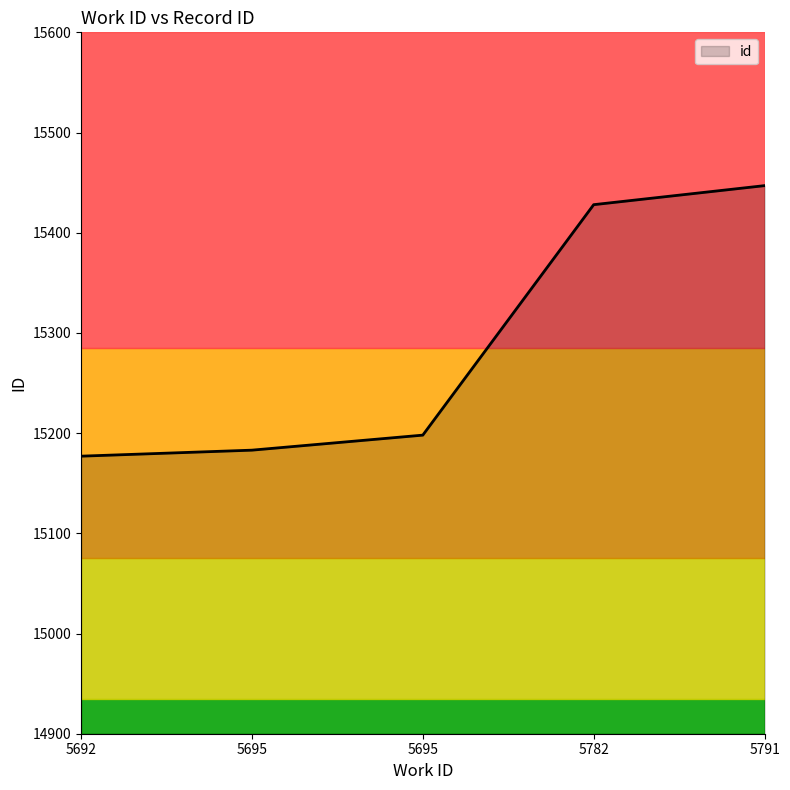

Count the number of categories in the chart.

5